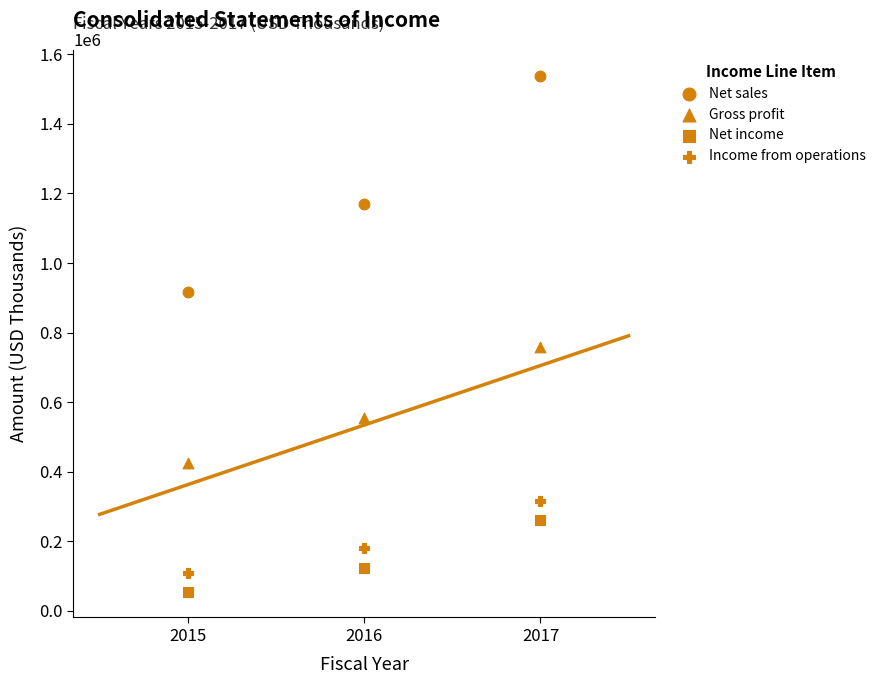

Count the number of points in this scatter plot.

12